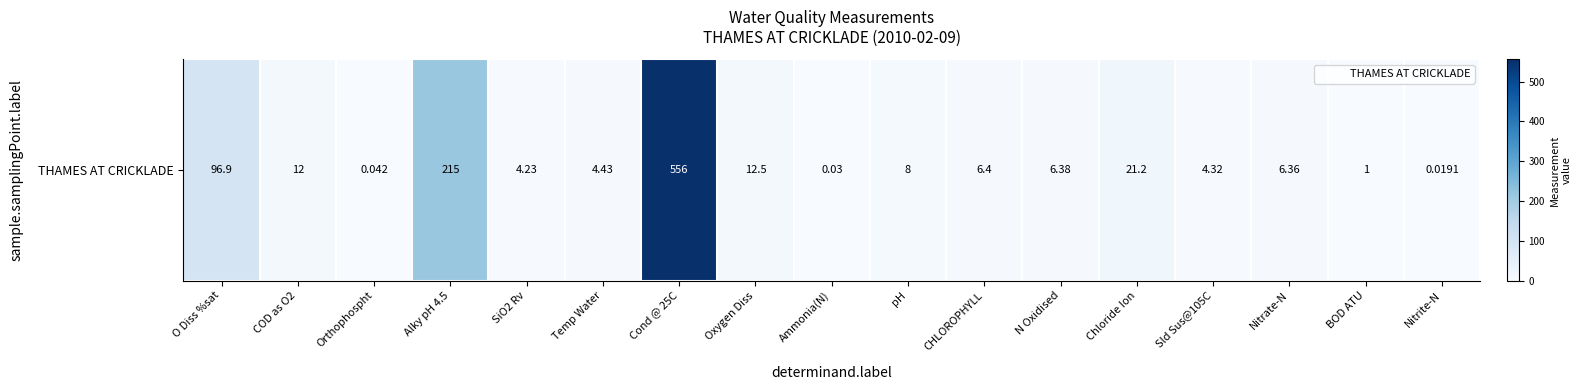

Read the value at O Diss %sat.

96.9